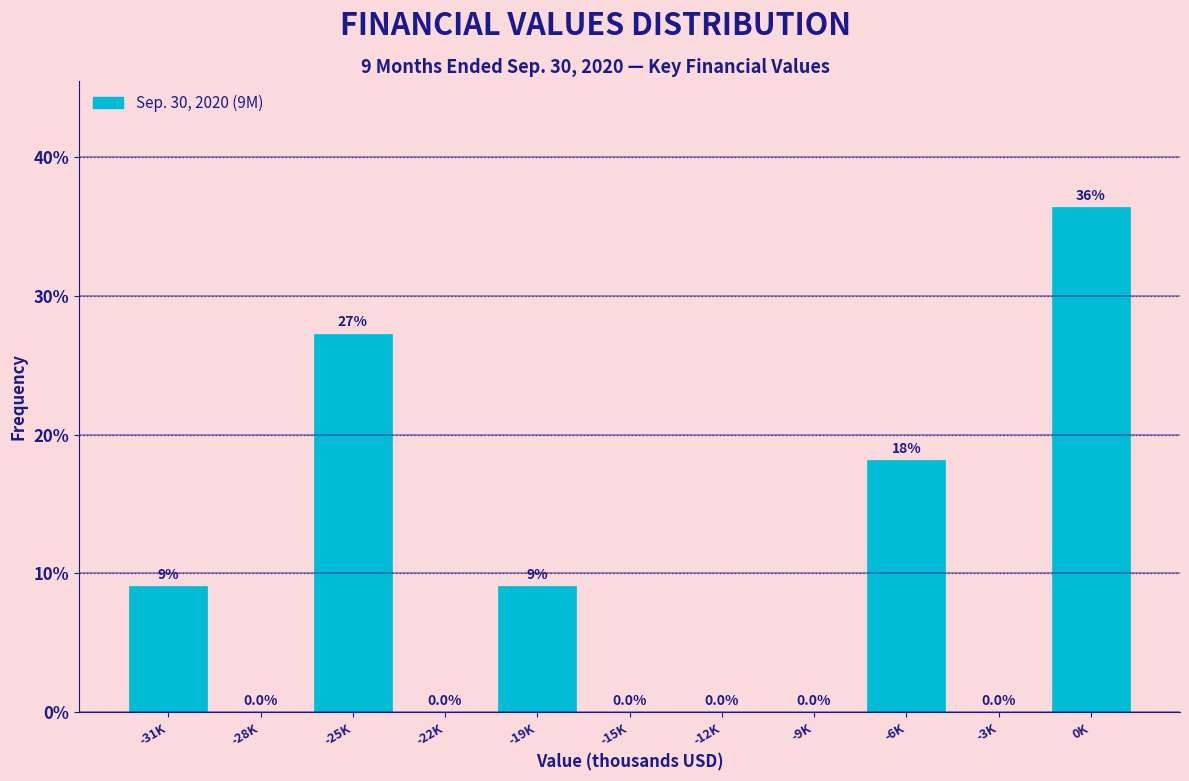

Reading left to right, what are all the values shown in this chart?

-31K=9.1	-28K=0.0	-25K=27.3	-22K=0.0	-19K=9.1	-15K=0.0	-12K=0.0	-9K=0.0	-6K=18.2	-3K=0.0	0K=36.4